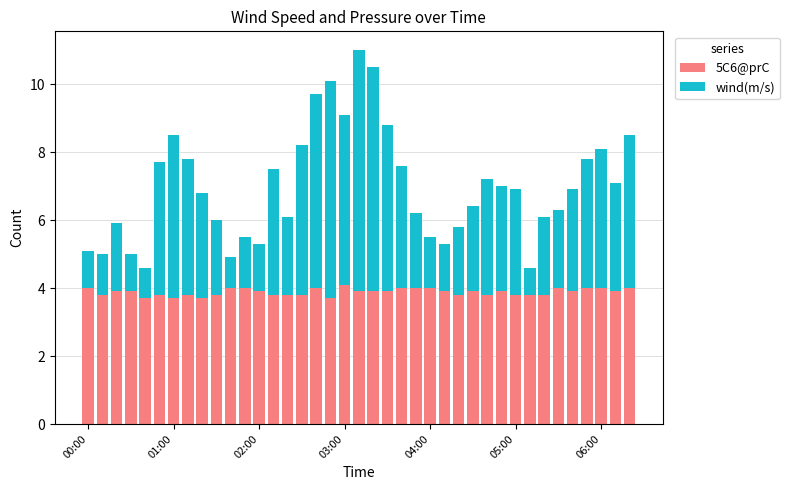

What is the difference between the second highest and second lowest values in the 5C6@prC series?

0.3